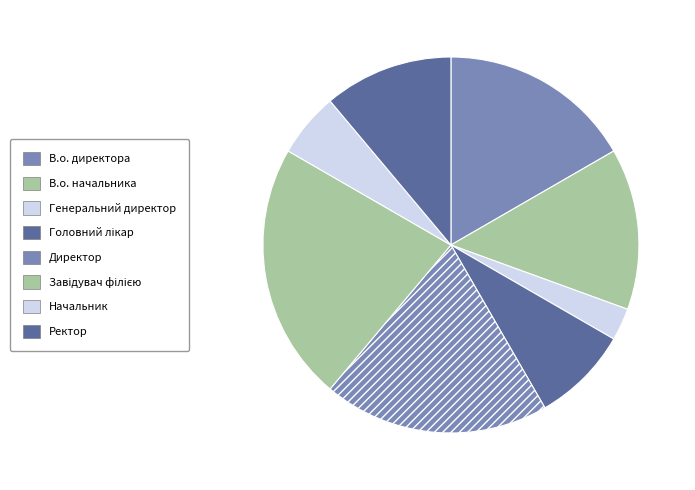

Does Генеральний директор represent more than half of the total?

No